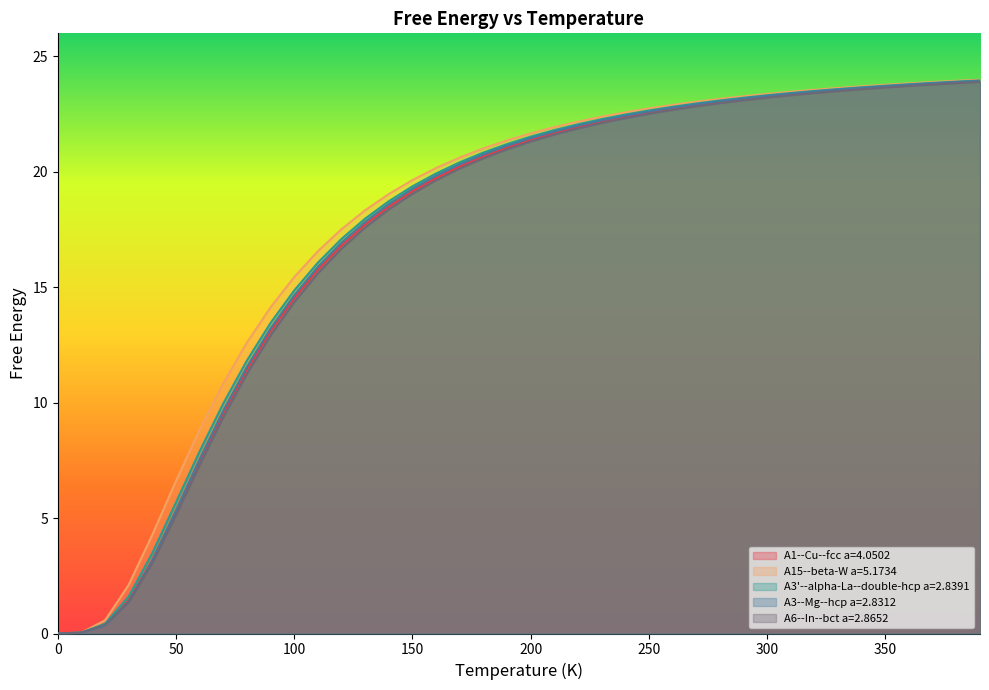

Reading left to right, list all the values displayed in this chart.

A1--Cu--fcc a=4.0502: 0=0.0	10=0.0	20=0.4	30=1.4	40=3.2	50=5.3	60=7.5	70=9.6	80=11.4	90=13.1	100=14.5	110=15.8	120=16.8	130=17.7	140=18.5	150=19.2	160=19.7	170=20.2	180=20.7	190=21.1	200=21.4	210=21.7	220=21.9	230=22.2	240=22.4	250=22.6	260=22.7	270=22.9	280=23.0	290=23.1	300=23.2	310=23.4	320=23.4	330=23.5	340=23.6	350=23.7	360=23.7	370=23.8	380=23.9	390=23.9
A15--beta-W a=5.1734: 0=0.0	10=0.0	20=0.6	30=2.1	40=4.3	50=6.6	60=8.8	70=10.8	80=12.6	90=14.1	100=15.4	110=16.6	120=17.5	130=18.3	140=19.0	150=19.6	160=20.2	170=20.6	180=21.0	190=21.4	200=21.7	210=21.9	220=22.2	230=22.4	240=22.6	250=22.7	260=22.9	270=23.0	280=23.2	290=23.3	300=23.4	310=23.5	320=23.6	330=23.6	340=23.7	350=23.8	360=23.8	370=23.9	380=23.9	390=24.0
A3'--alpha-La--double-hcp a=2.8391: 0=0.0	10=0.0	20=0.4	30=1.6	40=3.5	50=5.7	60=7.9	70=10.0	80=11.8	90=13.5	100=14.9	110=16.1	120=17.1	130=18.0	140=18.7	150=19.4	160=19.9	170=20.4	180=20.8	190=21.2	200=21.5	210=21.8	220=22.1	230=22.3	240=22.5	250=22.7	260=22.8	270=23.0	280=23.1	290=23.2	300=23.3	310=23.4	320=23.5	330=23.6	340=23.7	350=23.7	360=23.8	370=23.9	380=23.9	390=24.0
A3--Mg--hcp a=2.8312: 0=0.0	10=0.0	20=0.3	30=1.4	40=3.2	50=5.3	60=7.6	70=9.7	80=11.6	90=13.2	100=14.7	110=15.9	120=16.9	130=17.8	140=18.6	150=19.3	160=19.8	170=20.3	180=20.8	190=21.1	200=21.5	210=21.7	220=22.0	230=22.2	240=22.4	250=22.6	260=22.8	270=22.9	280=23.1	290=23.2	300=23.3	310=23.4	320=23.5	330=23.6	340=23.6	350=23.7	360=23.8	370=23.8	380=23.9	390=23.9
A6--In--bct a=2.8652: 0=0.0	10=0.0	20=0.4	30=1.4	40=3.1	50=5.1	60=7.3	70=9.4	80=11.3	90=12.9	100=14.4	110=15.6	120=16.7	130=17.6	140=18.4	150=19.1	160=19.6	170=20.1	180=20.6	190=21.0	200=21.3	210=21.6	220=21.9	230=22.1	240=22.3	250=22.5	260=22.7	270=22.8	280=23.0	290=23.1	300=23.2	310=23.3	320=23.4	330=23.5	340=23.6	350=23.7	360=23.7	370=23.8	380=23.8	390=23.9